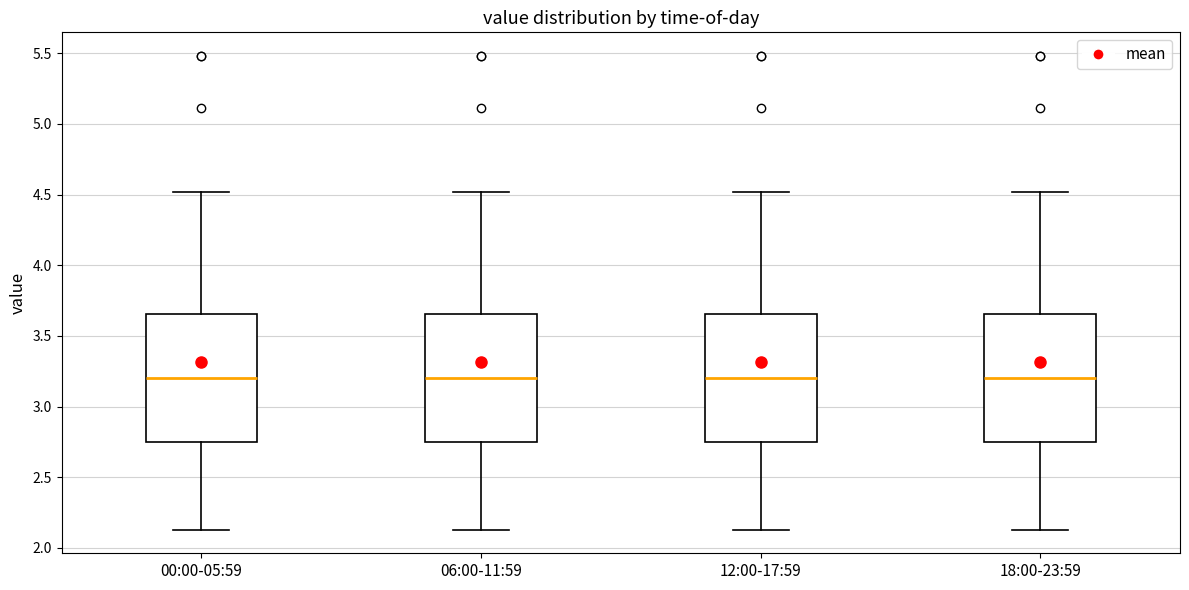

Reading left to right, transcribe this box plot: for each box, give where its median line is, the range the box spans, and where its two whiskers end, as read against the y-axis. The values are not printed on the chart, so give them approximately, as read against the axis.

00:00-05:59: median 3.20, box 2.75 to 3.65, whiskers 2.15 to 4.50
06:00-11:59: median 3.20, box 2.75 to 3.65, whiskers 2.15 to 4.50
12:00-17:59: median 3.20, box 2.75 to 3.65, whiskers 2.15 to 4.50
18:00-23:59: median 3.20, box 2.75 to 3.65, whiskers 2.15 to 4.50